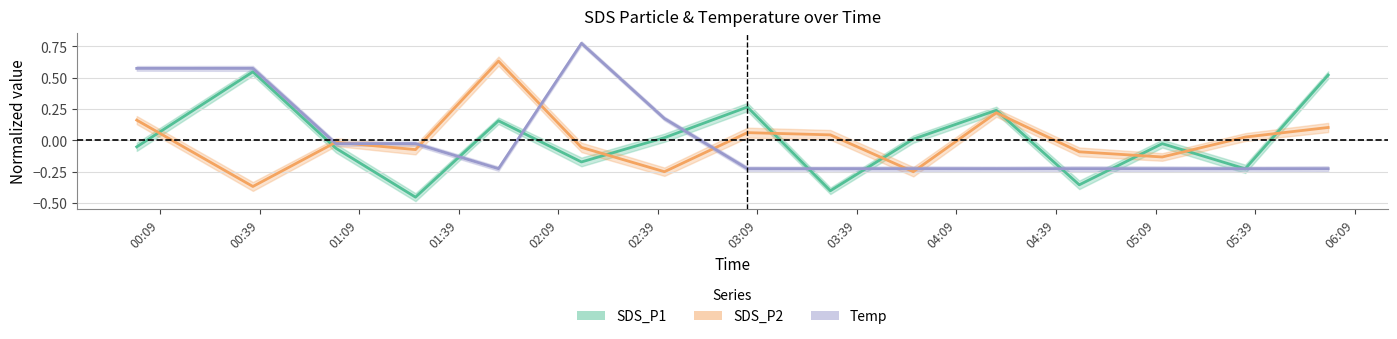

What is the difference between the second highest and second lowest values in the SDS_P2 series?

0.5